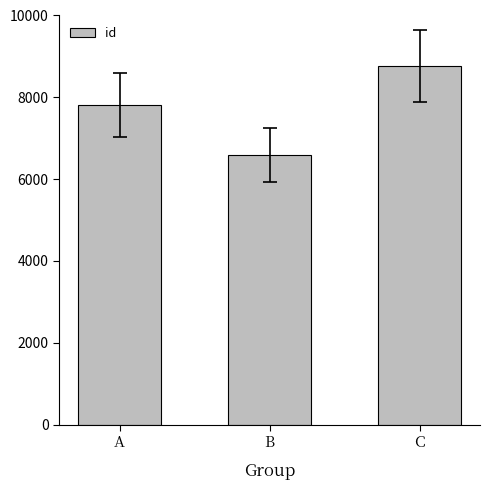

Where is the data nearest to the value 7672?

A